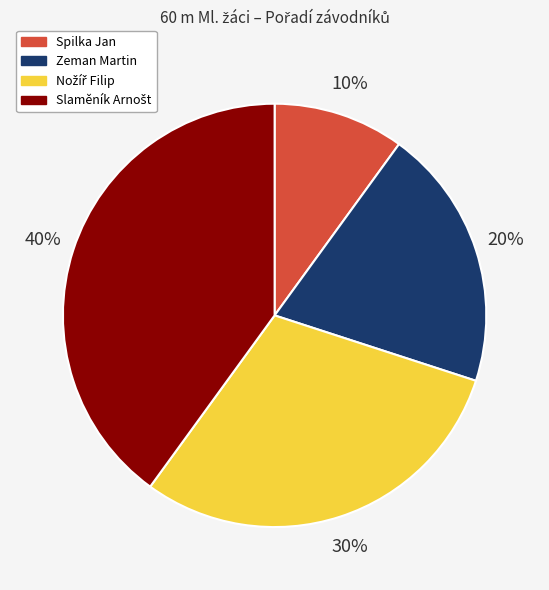

Count the number of slices in the pie.

4